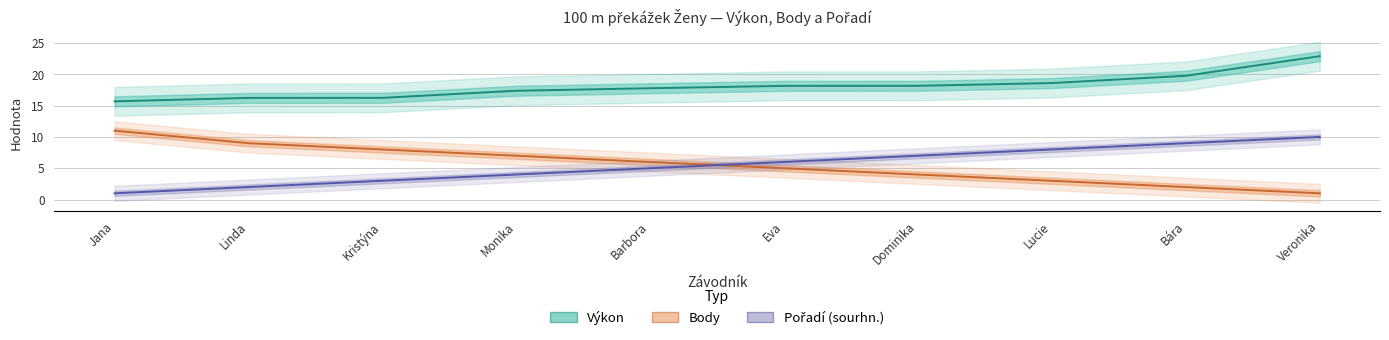

Is the value of Body at Dominika greater than the value of Pořadí (sourhn.) at Barbora?

No